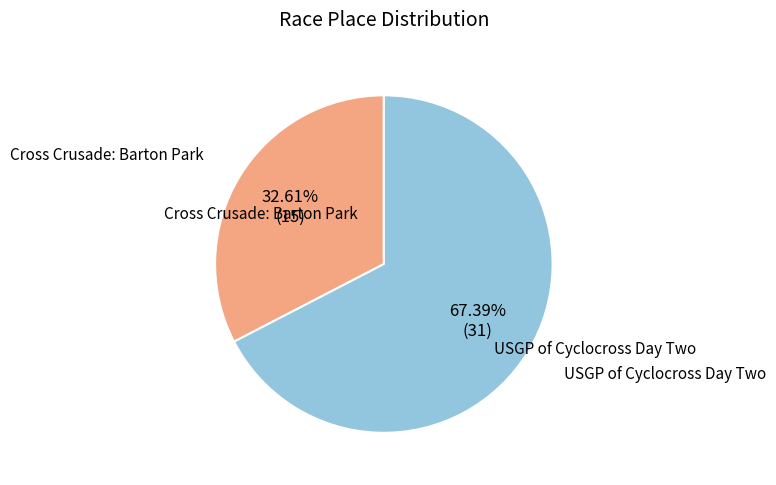

Rank the categories by value from lowest to highest.

Cross Crusade: Barton Park, USGP of Cyclocross Day Two